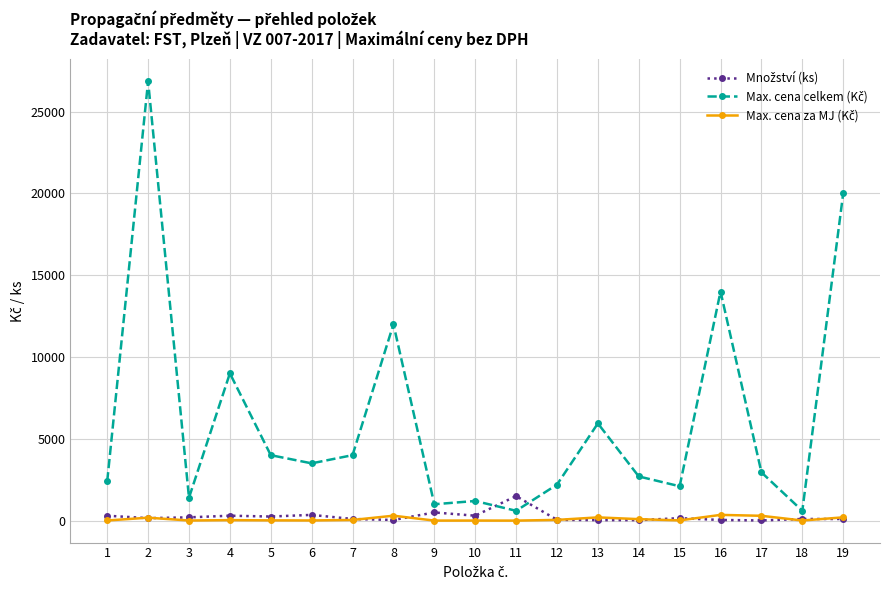

What is the greatest value displayed?

26850.0